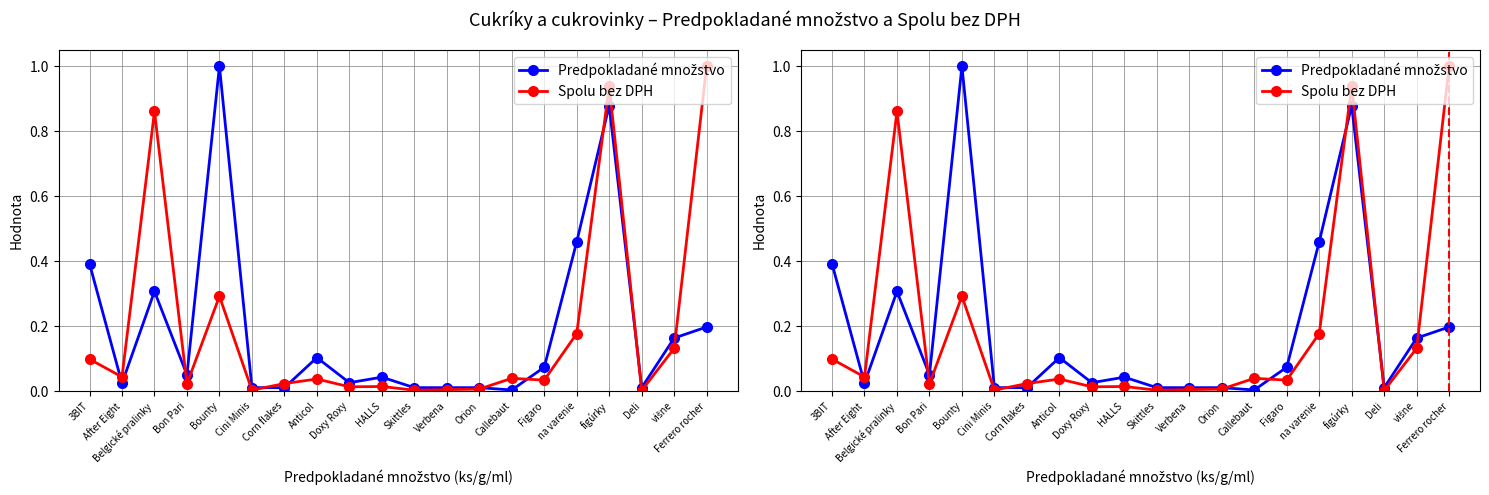

The Predpokladané množstvo series shows 0.5 at na varenie. True or false?

True